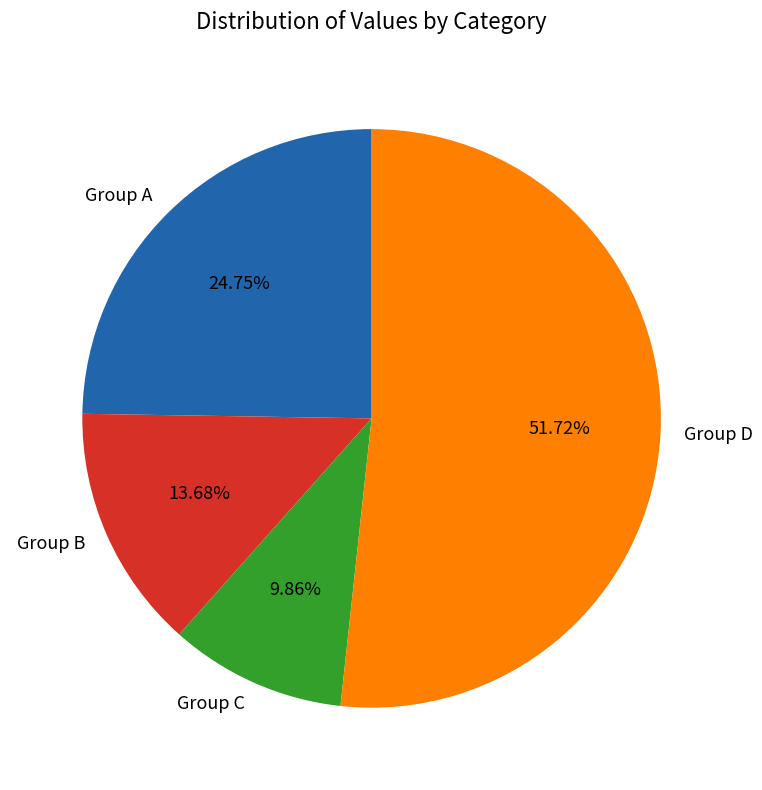

How many segments does this pie chart have?

4